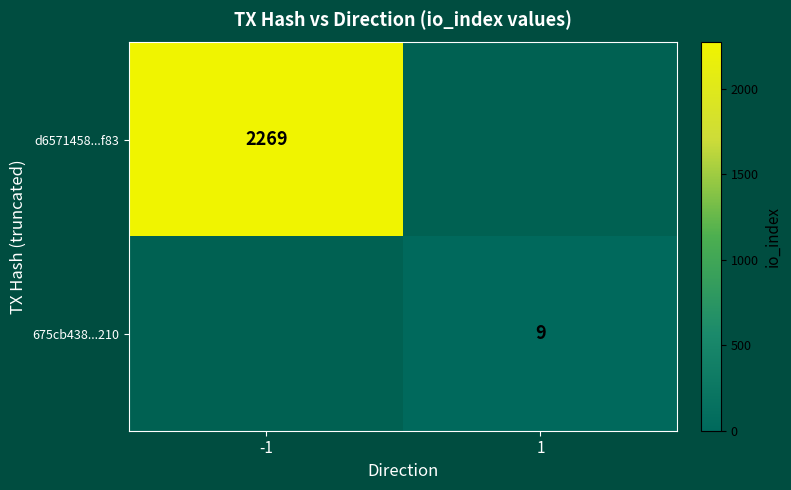

The d6571458...f83 series shows 3307.8 at -1. True or false?

False